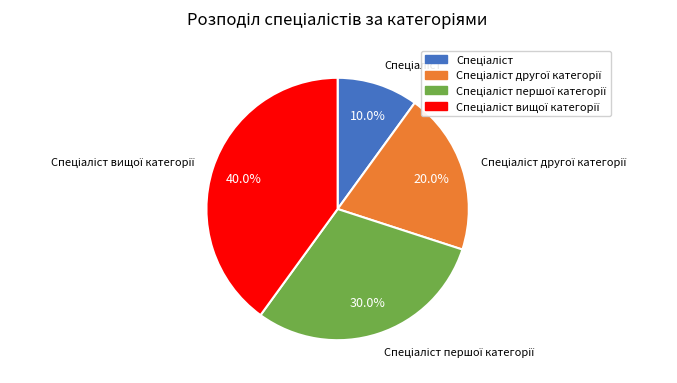

Is there any slice that represents more than half of the pie?

No